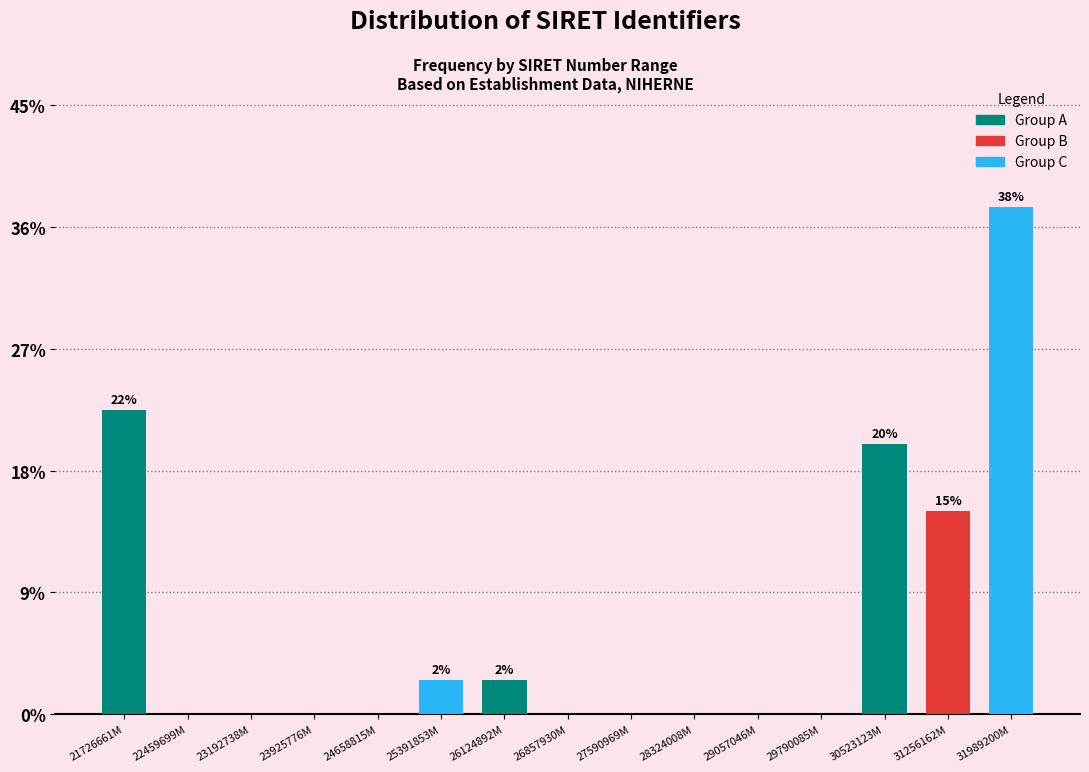

Reading left to right, list all the values displayed in this chart.

21726661M=22.5	22459699M=0.0	23192738M=0.0	23925776M=0.0	24658815M=0.0	25391853M=2.5	26124892M=2.5	26857930M=0.0	27590969M=0.0	28324008M=0.0	29057046M=0.0	29790085M=0.0	30523123M=20.0	31256162M=15.0	31989200M=37.5